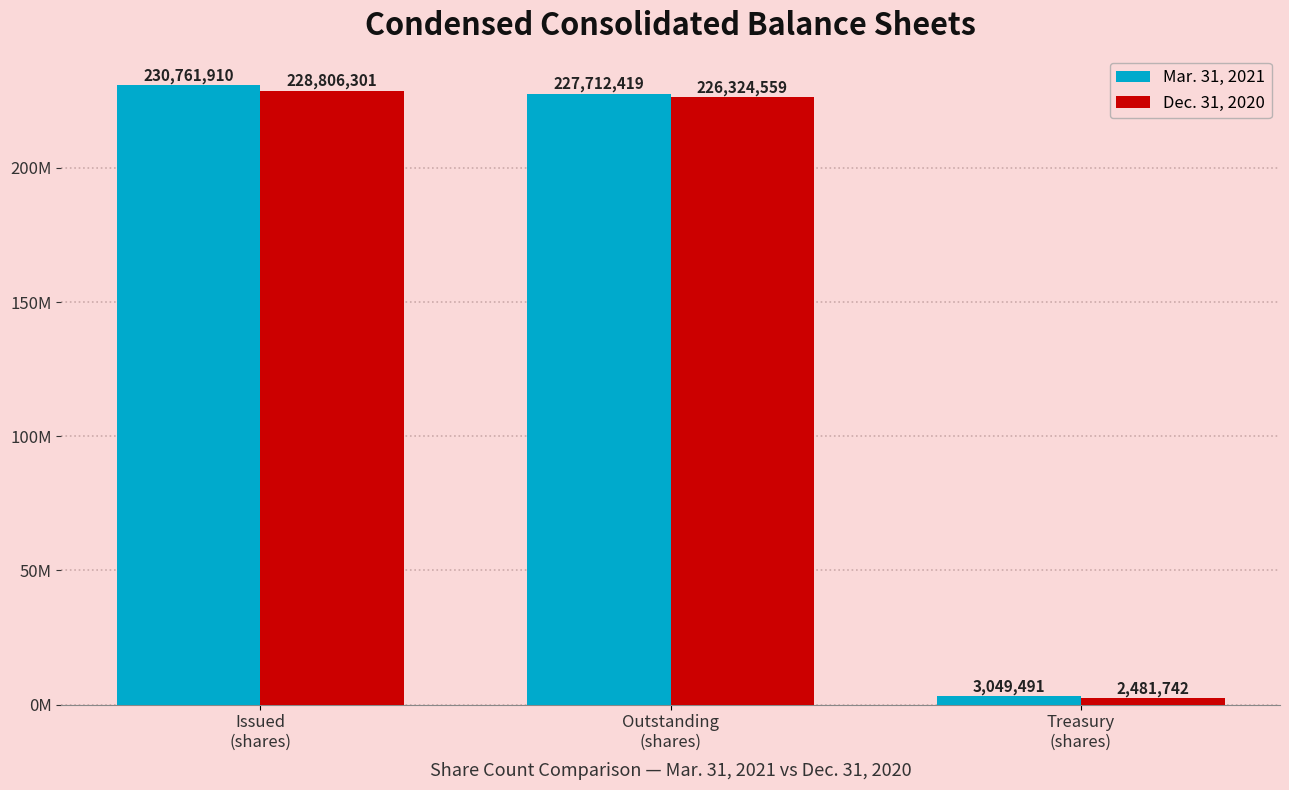

What is the difference between the highest and lowest values at Outstanding
(shares)?

1387860